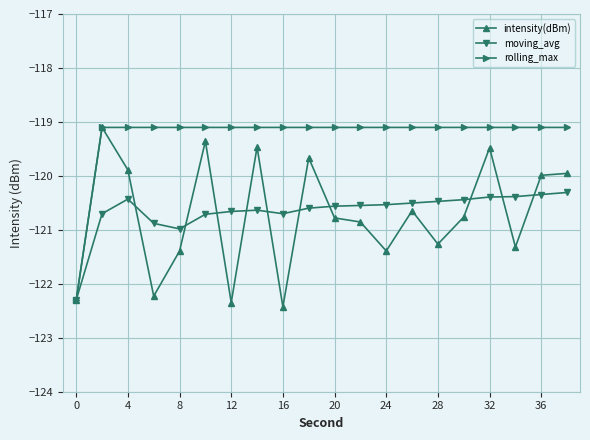

What is the difference between the second highest and second lowest values in the intensity(dBm) series?

3.0